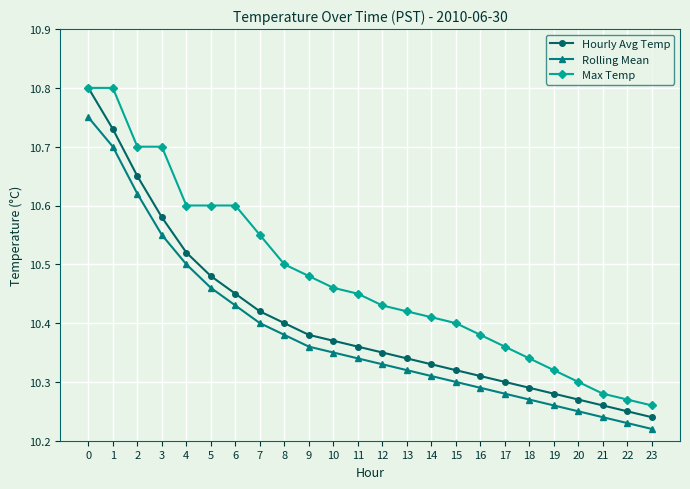

True or false: Rolling Mean and Max Temp intersect in this chart.

False